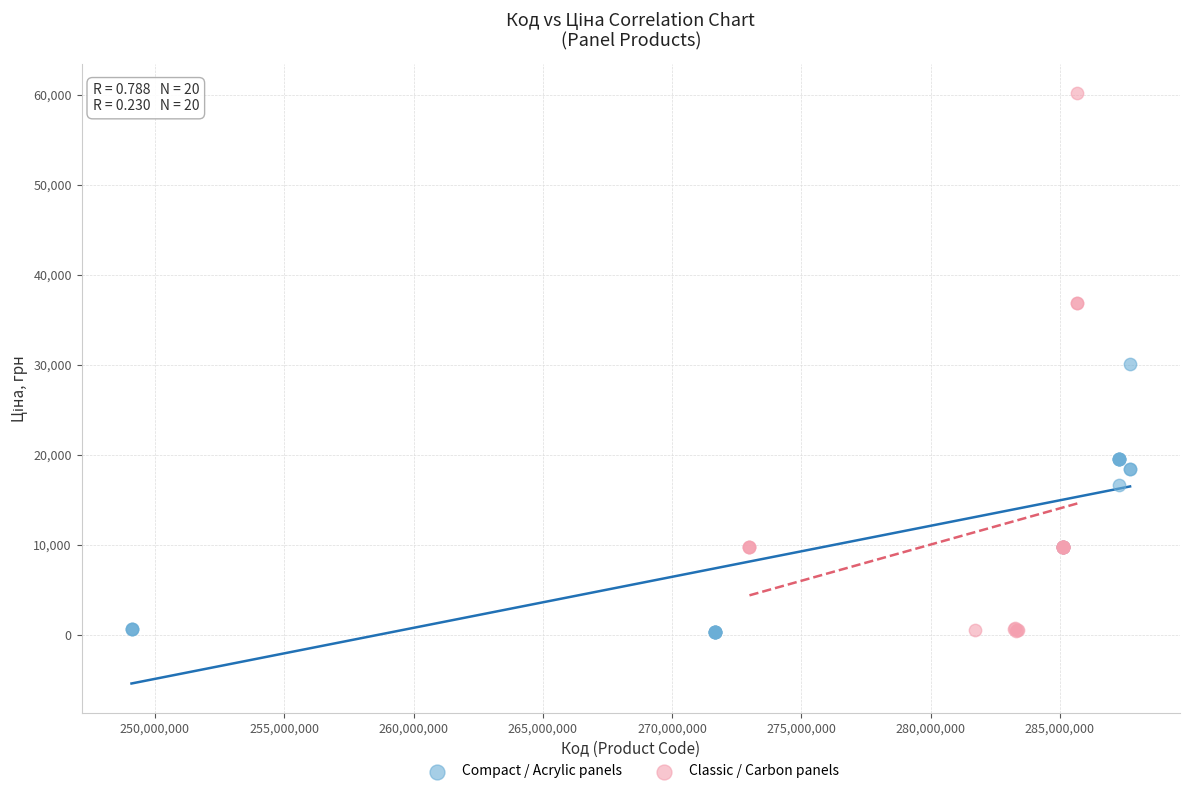

Which series contains the highest Y value?

Classic / Carbon panels